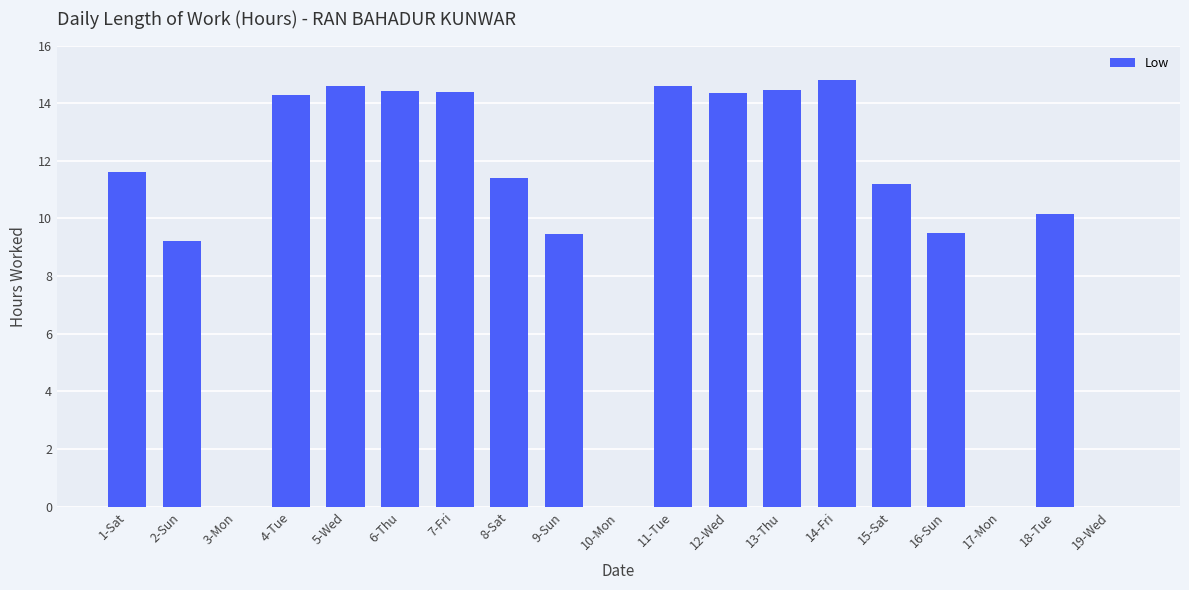

What is the sum of the values at 9-Sun and 17-Mon?

9.5